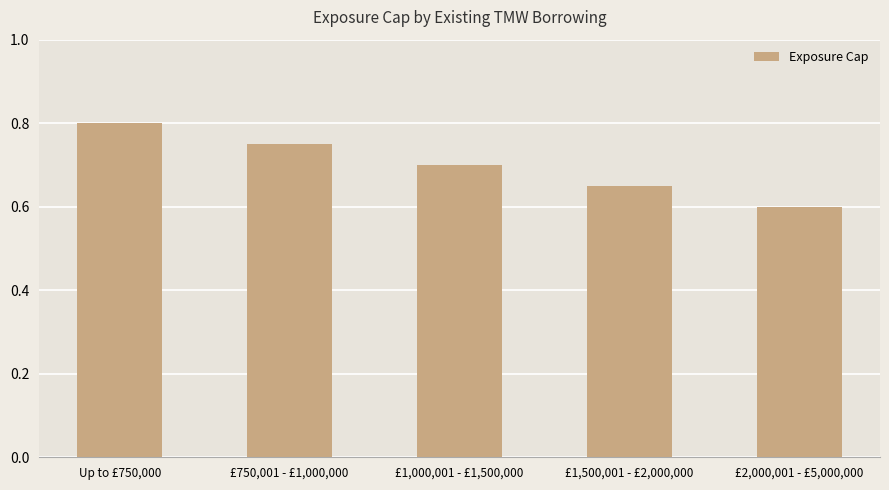

How many distinct data groups are displayed?

1